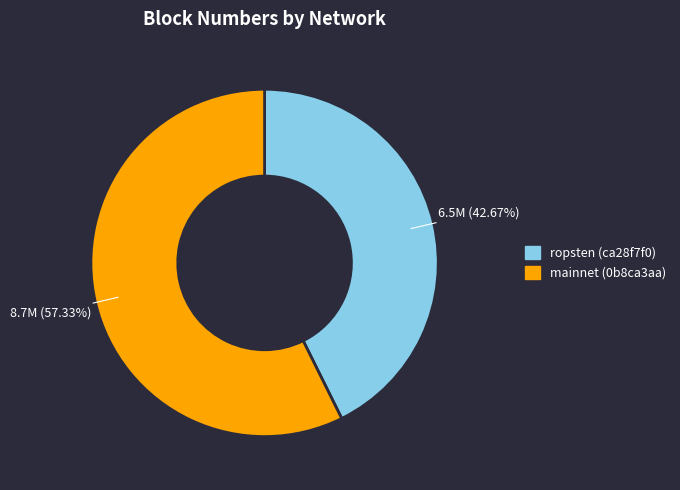

Which category has the biggest portion of the pie?

mainnet (0b8ca3aa)